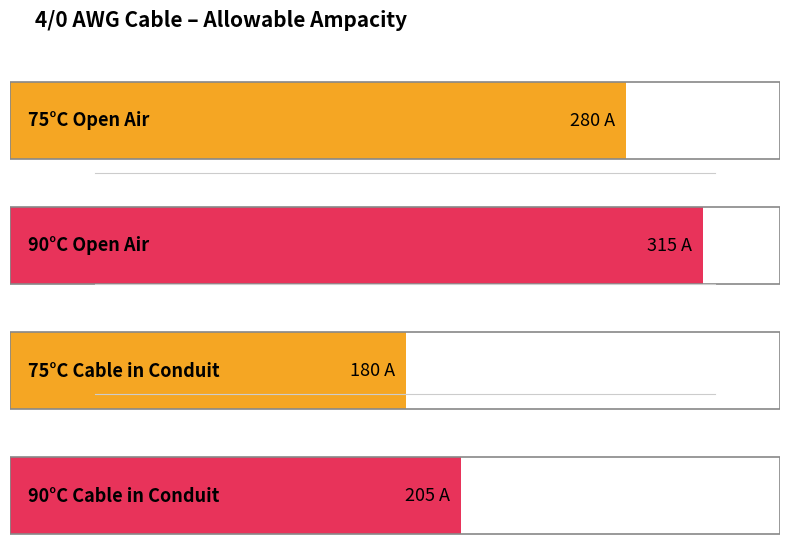

What is the sum of the values at 90°C Open Air and 90°C Cable in Conduit?

520